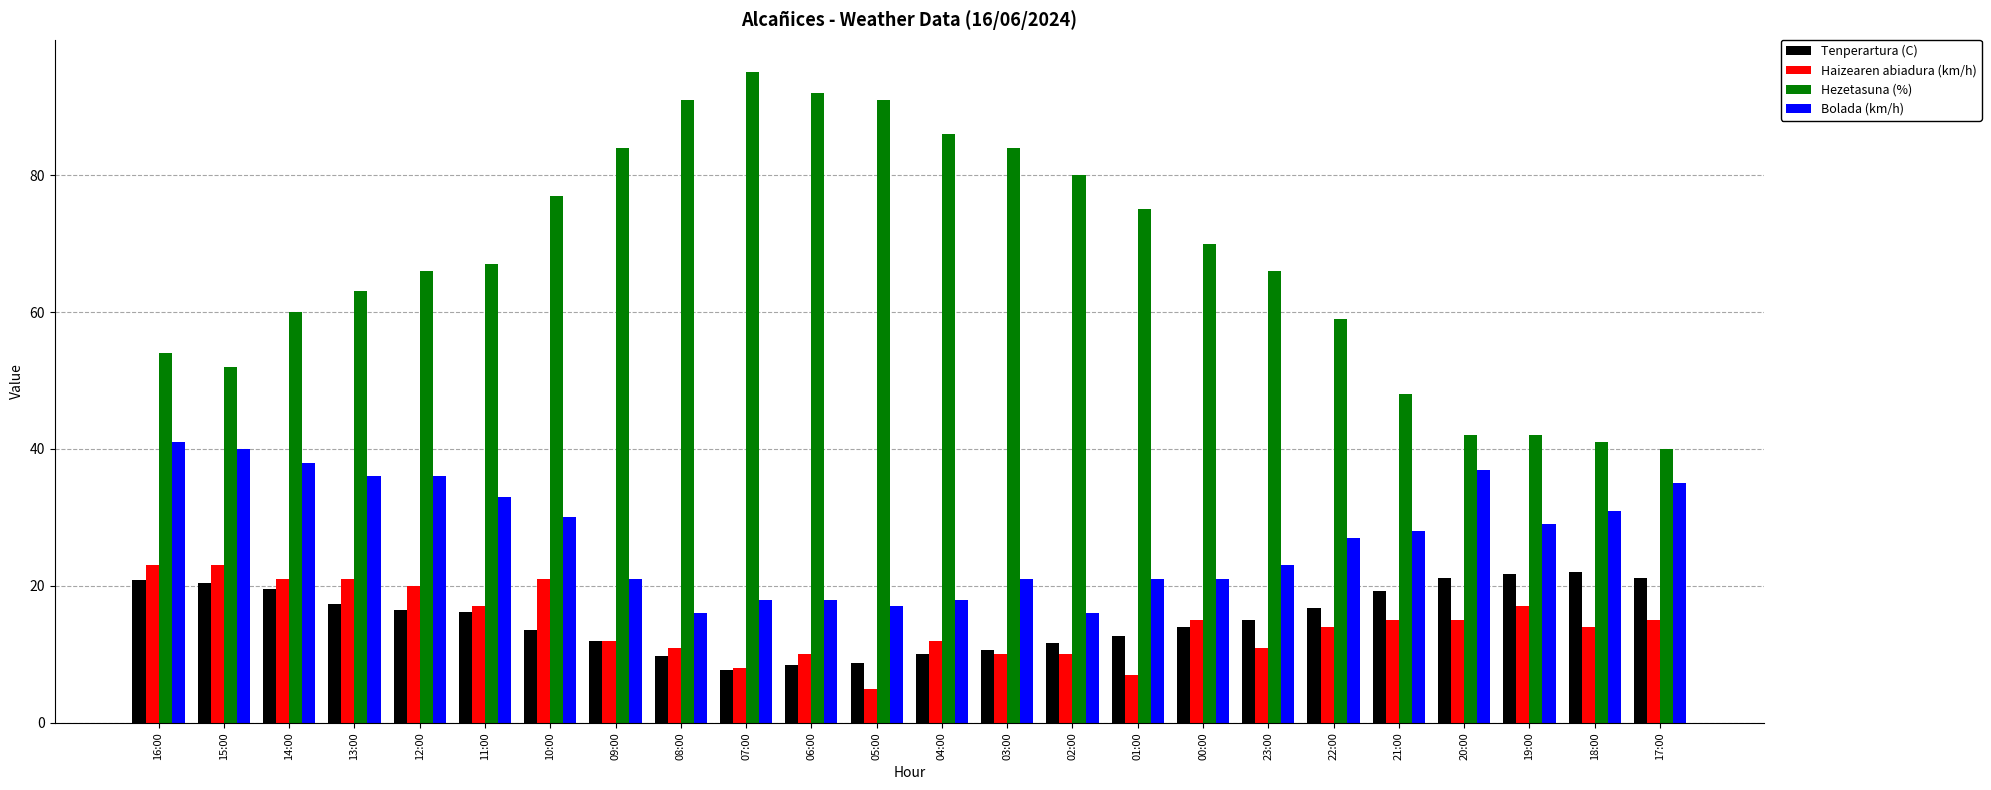

How many data points in Haizearen abiadura (km/h) are less than 15?

12